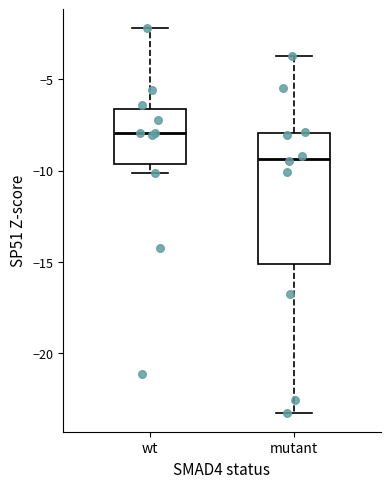

Which box's median line is the highest?

wt